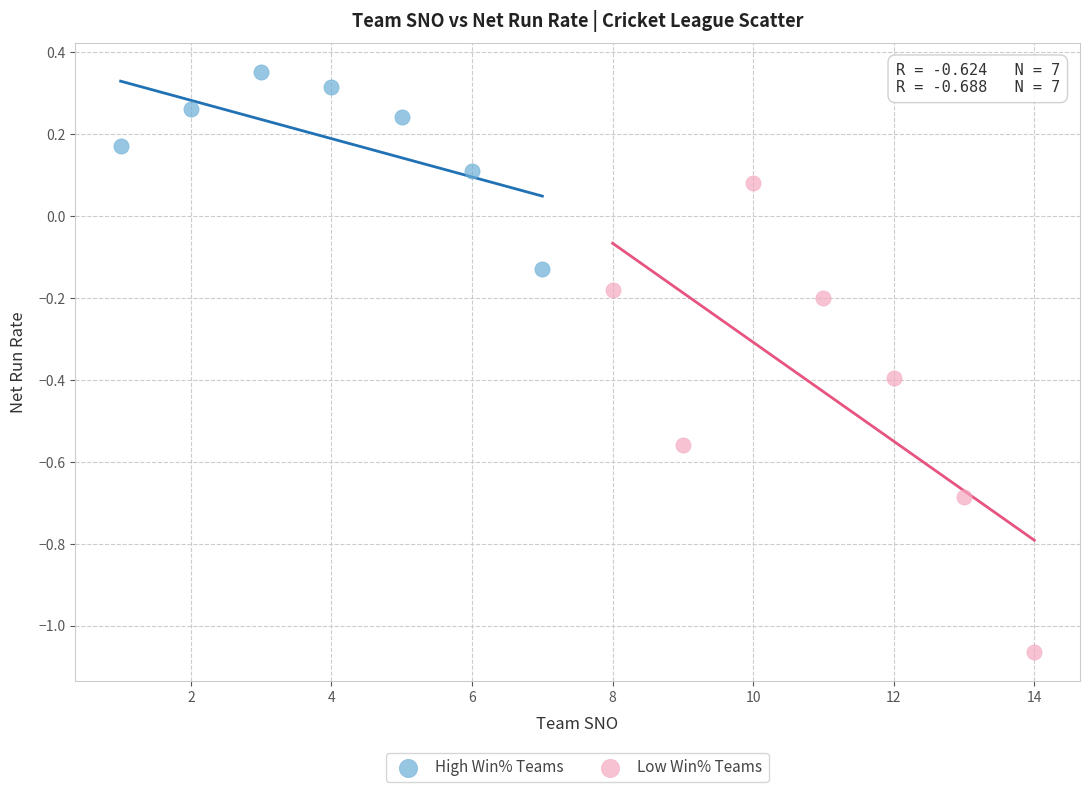

Which series has the largest Y range (max minus min)?

Low Win% Teams